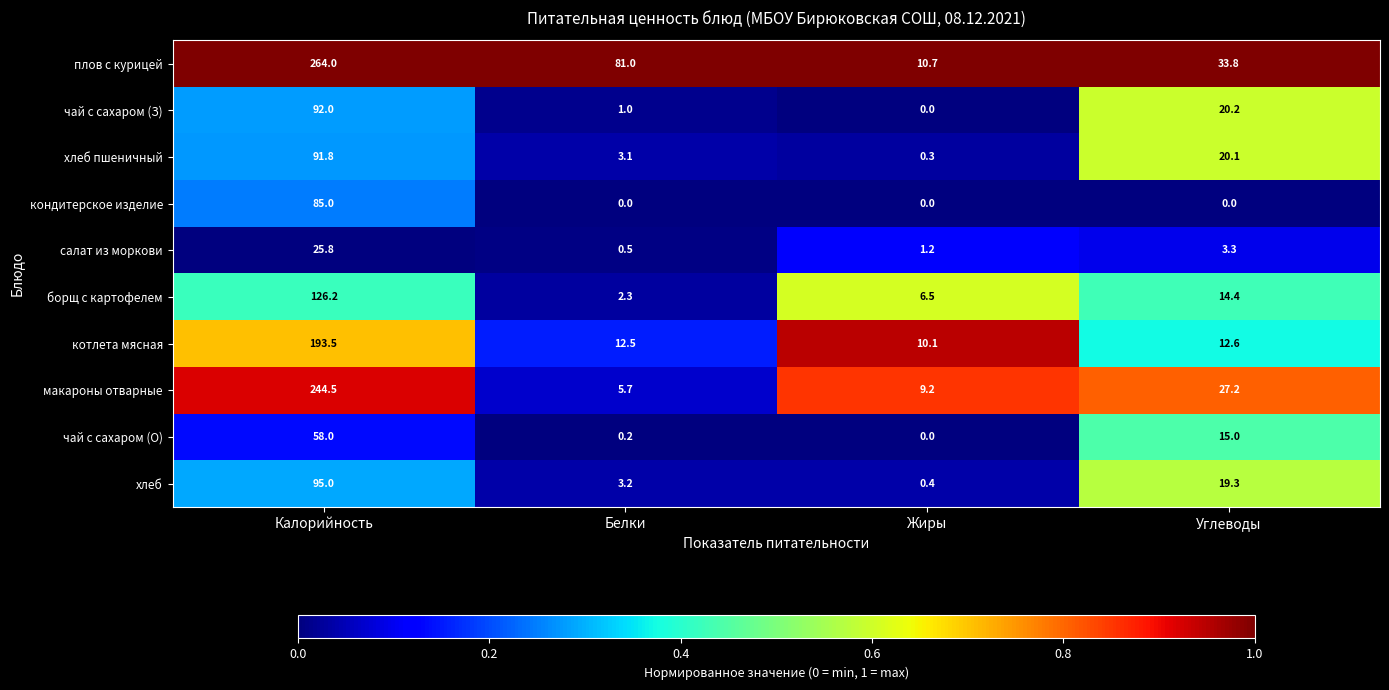

Which series has the largest range (max minus min)?

плов с курицей